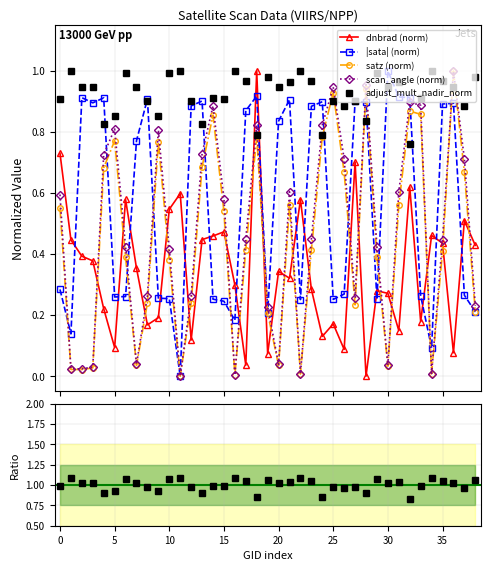

Which series changed the most between 11 and 27?

|sata| (norm)